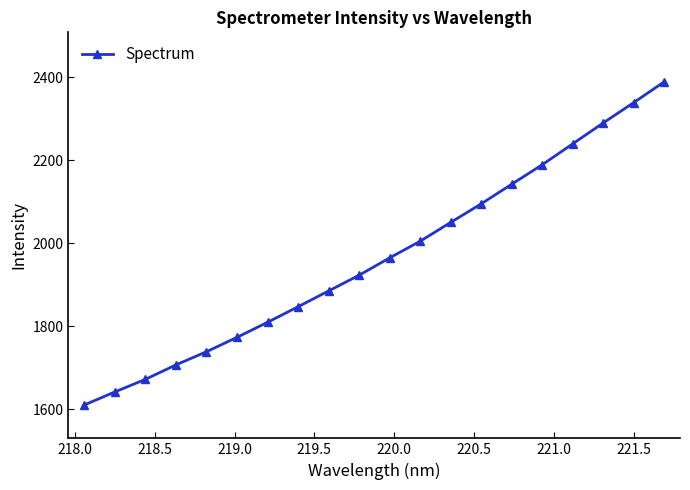

True or false: the data has more than 1 interior local peaks.

False